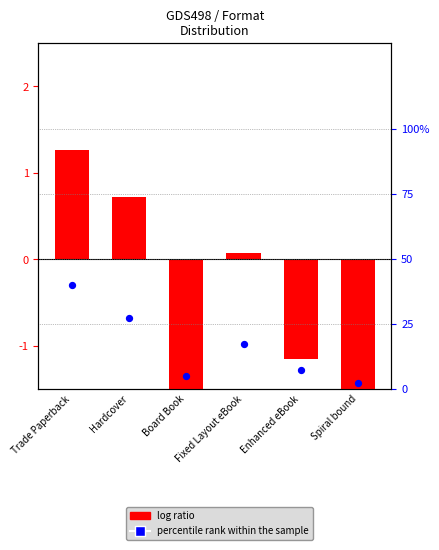

Is the value of log ratio at Board Book greater than the value of percentile rank within the sample at Enhanced eBook?

No